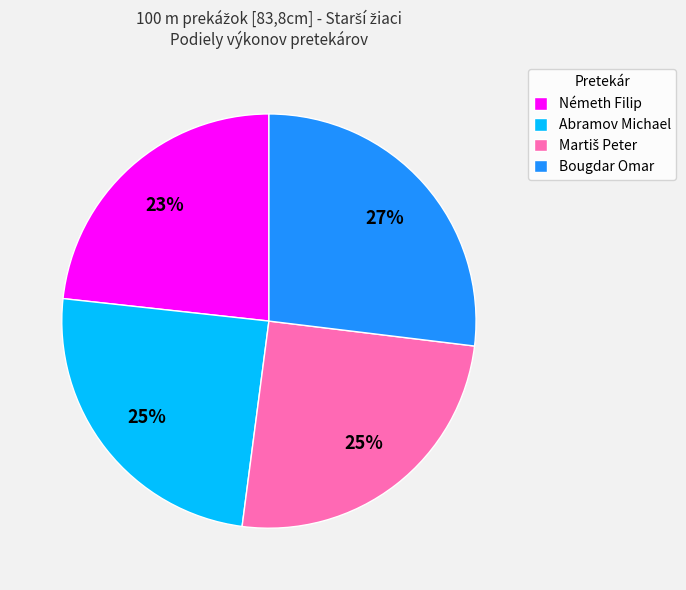

To the nearest percent, what is the difference between the largest and smallest slice percentages?

4%